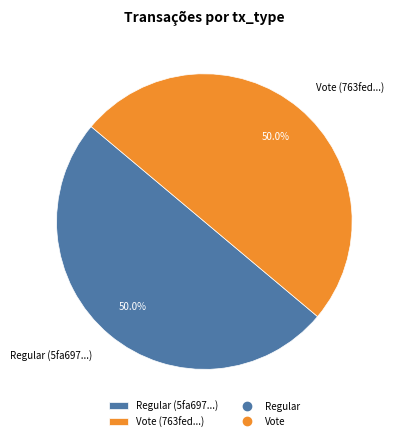

Is it true that Vote is 44% of the pie?

False